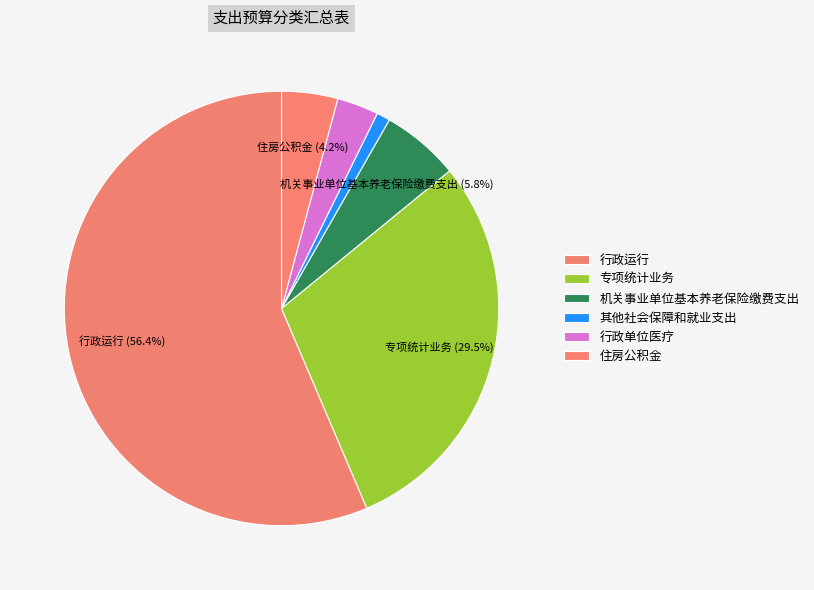

Count the number of slices in the pie.

6